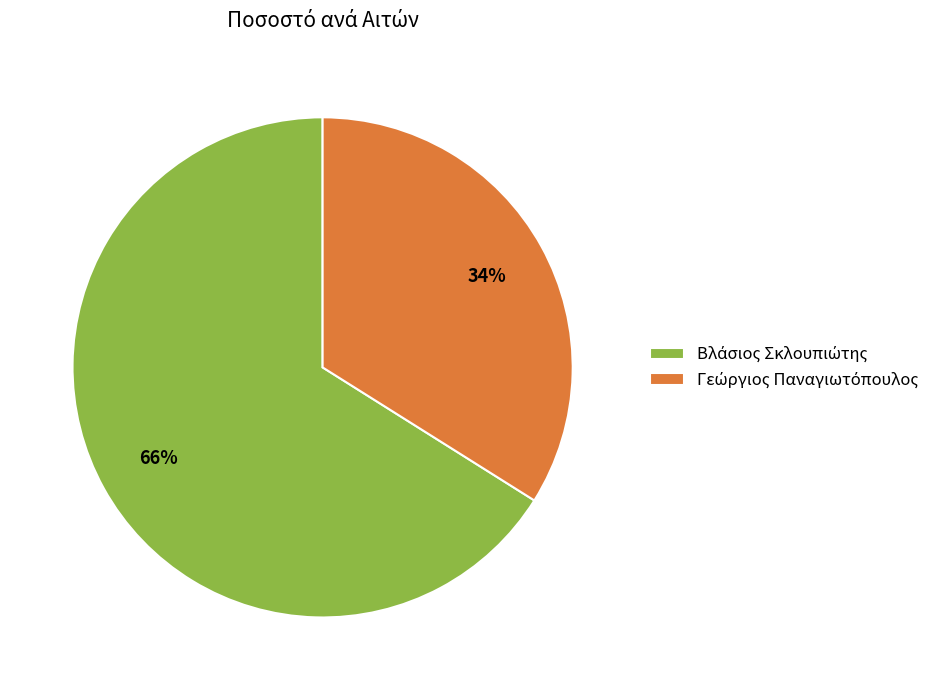

Is there any slice that represents more than half of the pie?

Yes